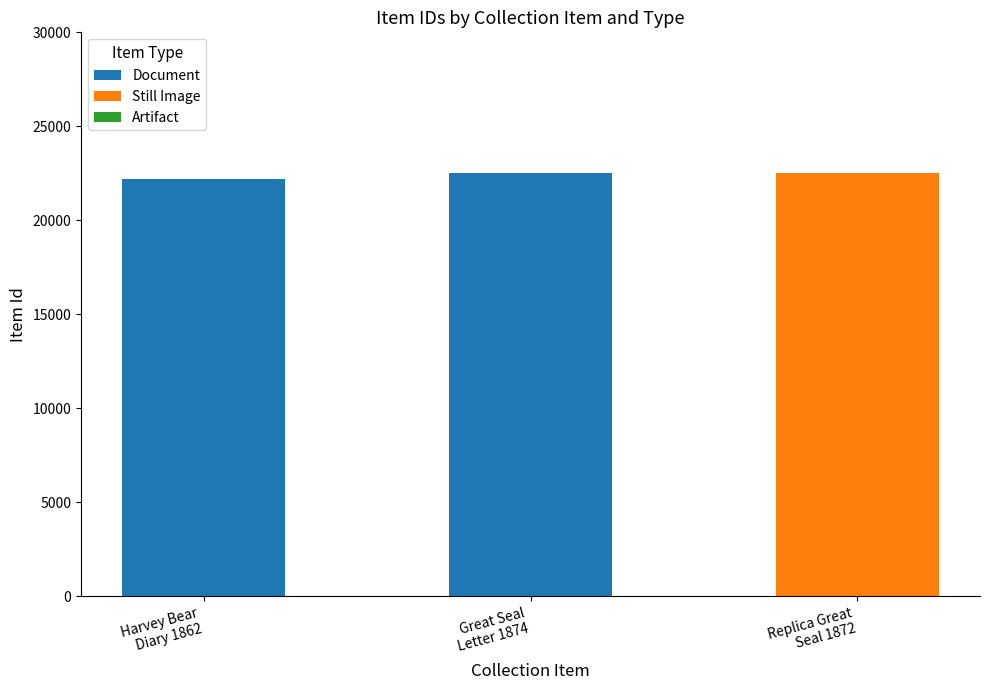

What is the sum of all Document values?

44754